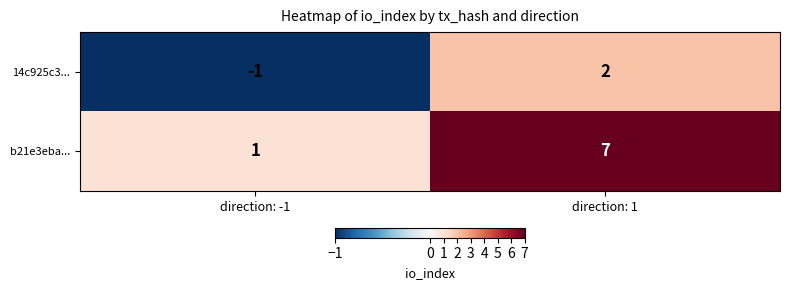

At direction: -1, list the series in order from smallest to largest.

14c925c3..., b21e3eba...